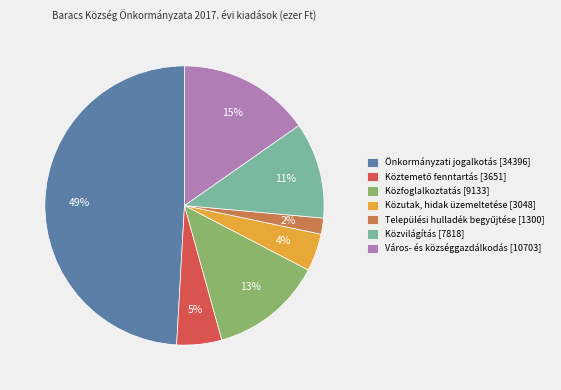

What is the ratio of the value at Közfoglalkoztatás [9133] to the value at Önkormányzati jogalkotás [34396]?

0.3